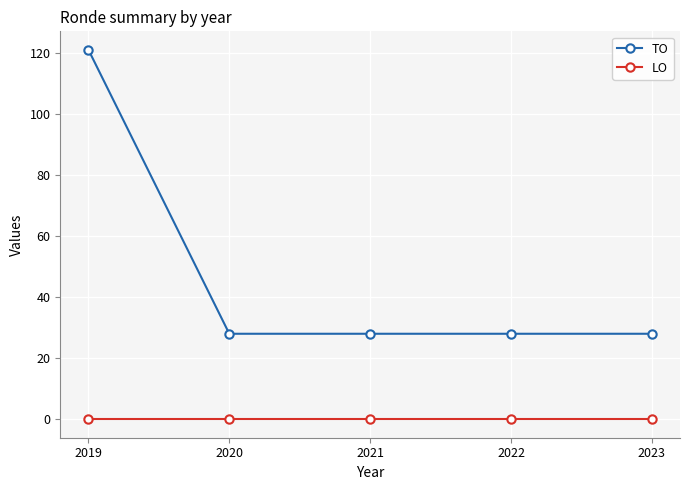

True or false: TO and LO intersect in this chart.

False